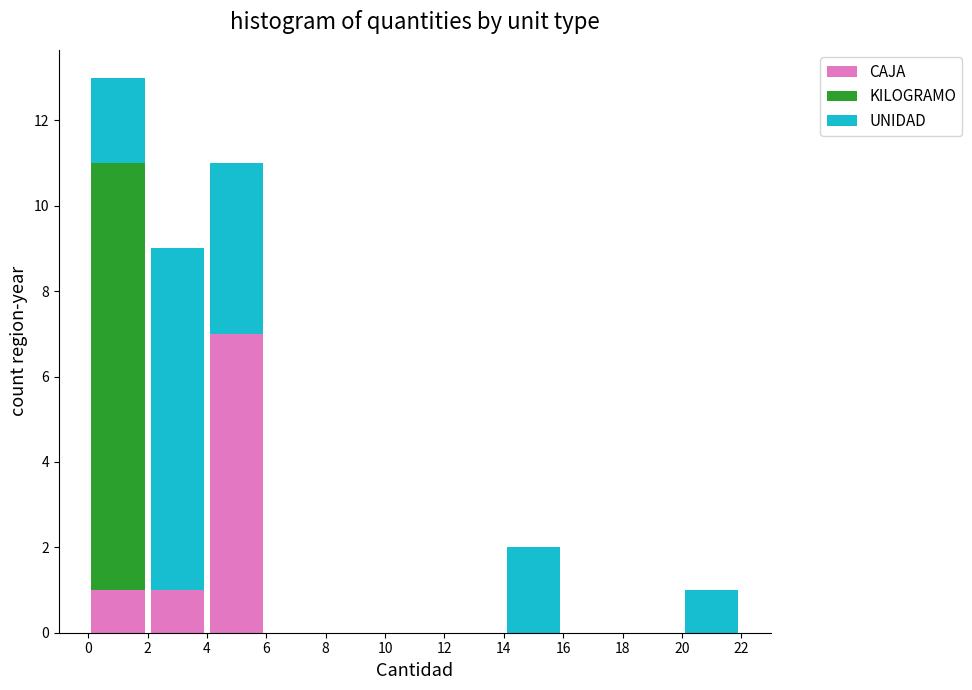

Reading left to right, transcribe this chart: for each stacked bar, give the range it covers on the x-axis and its total height. The values are not printed on the chart, so give them approximately, as read against the axis.

0 to 2: 13
2 to 4: 9
4 to 6: 11
6 to 8: 0
8 to 10: 0
10 to 12: 0
12 to 14: 0
14 to 16: 2
16 to 18: 0
18 to 20: 0
20 to 22: 1